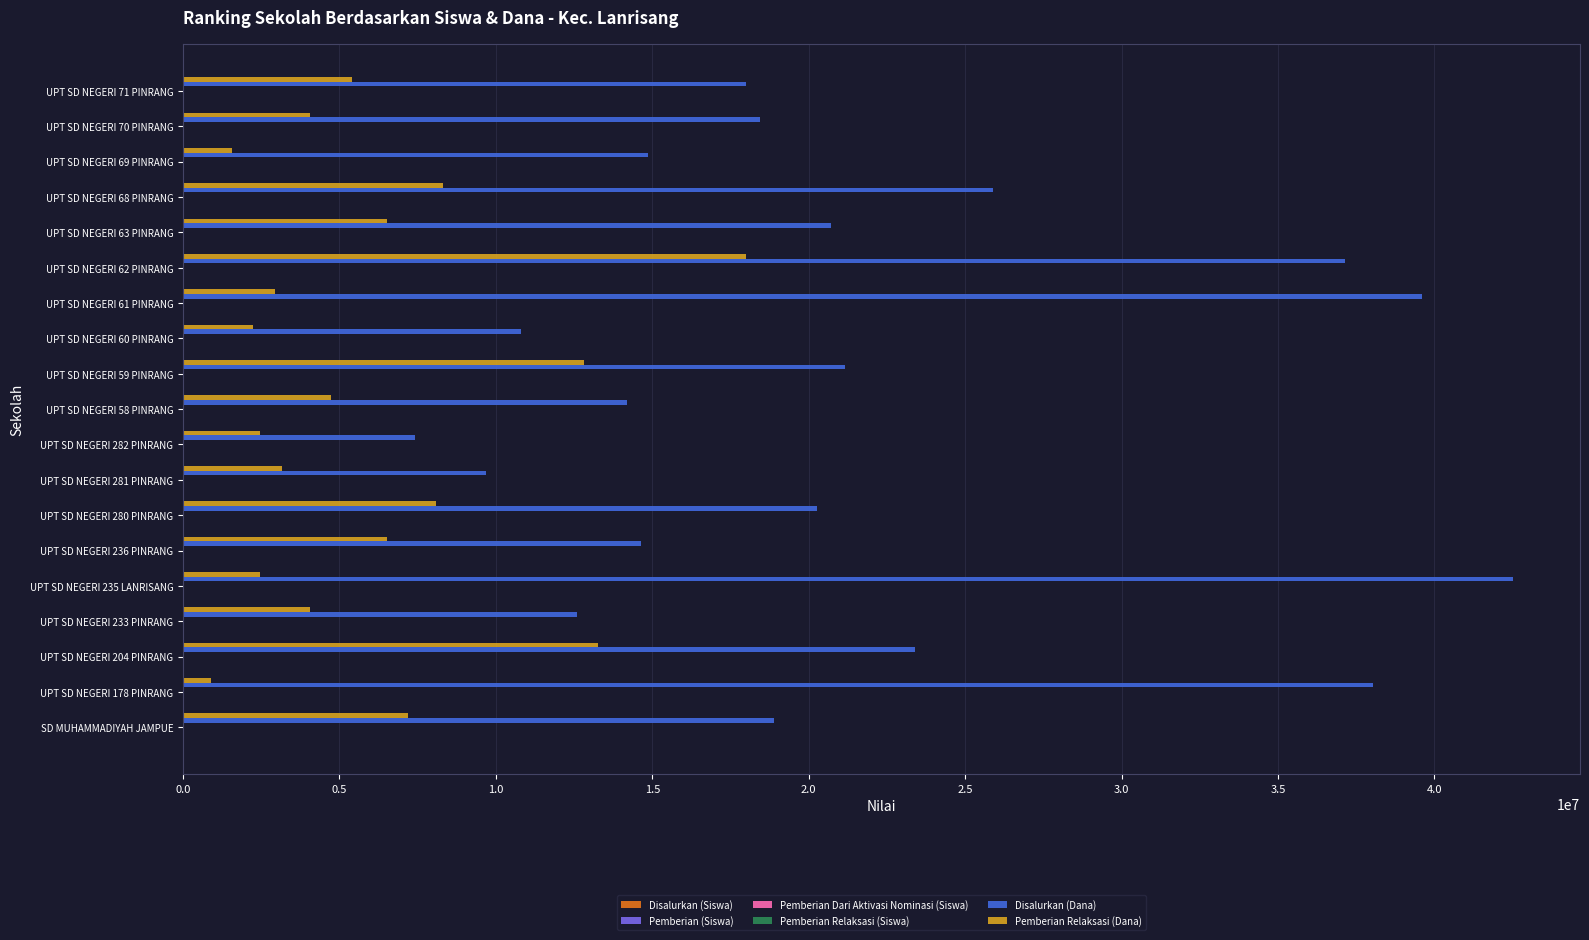

Which series changed the most between UPT SD NEGERI 282 PINRANG and UPT SD NEGERI 68 PINRANG?

Disalurkan (Dana)